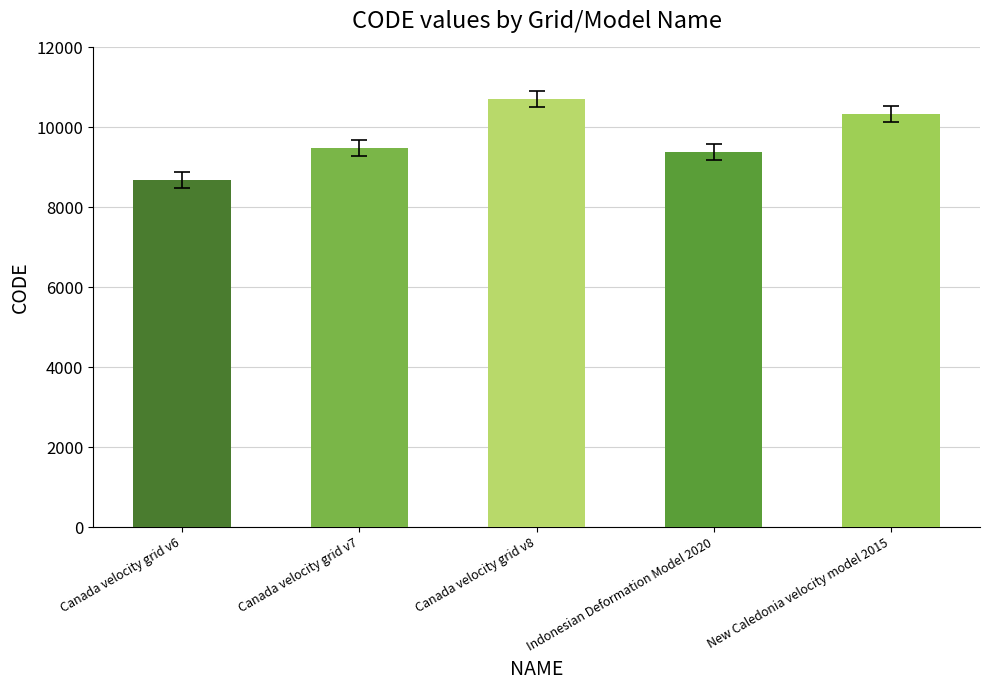

True or false: the data shows 10323 at New Caledonia velocity model 2015.

True